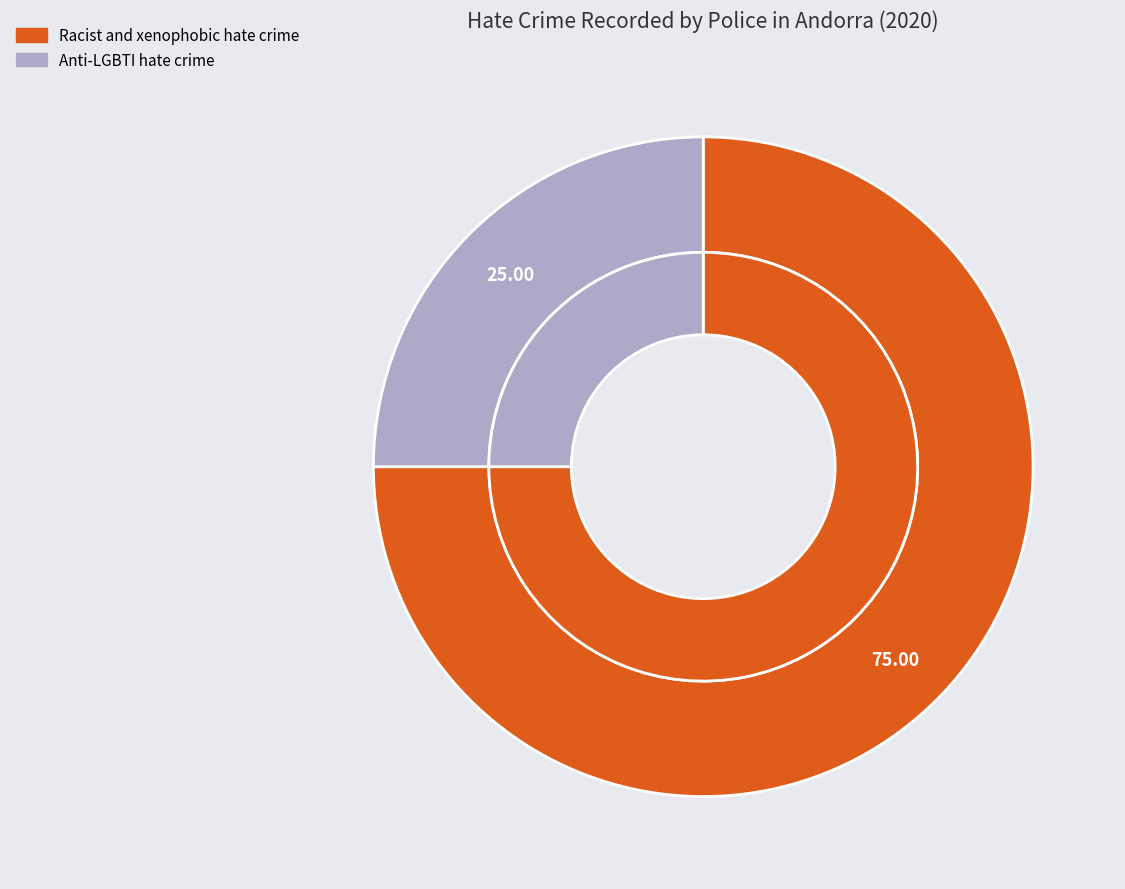

How many segments does this pie chart have?

2